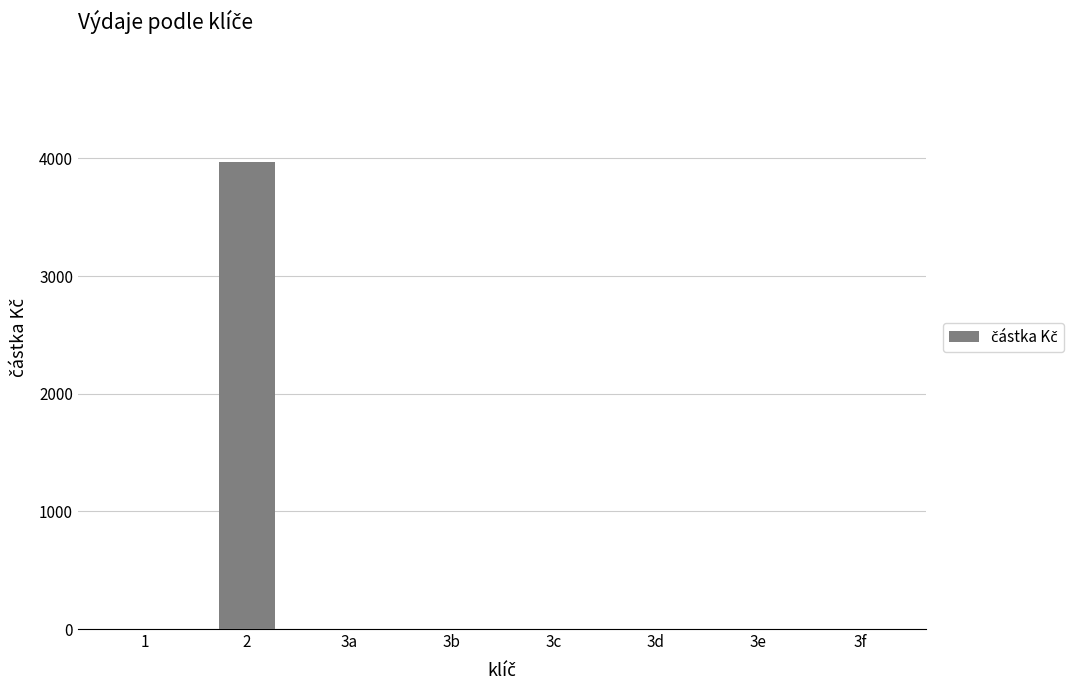

Is it true that the value at 3c is 0?

True